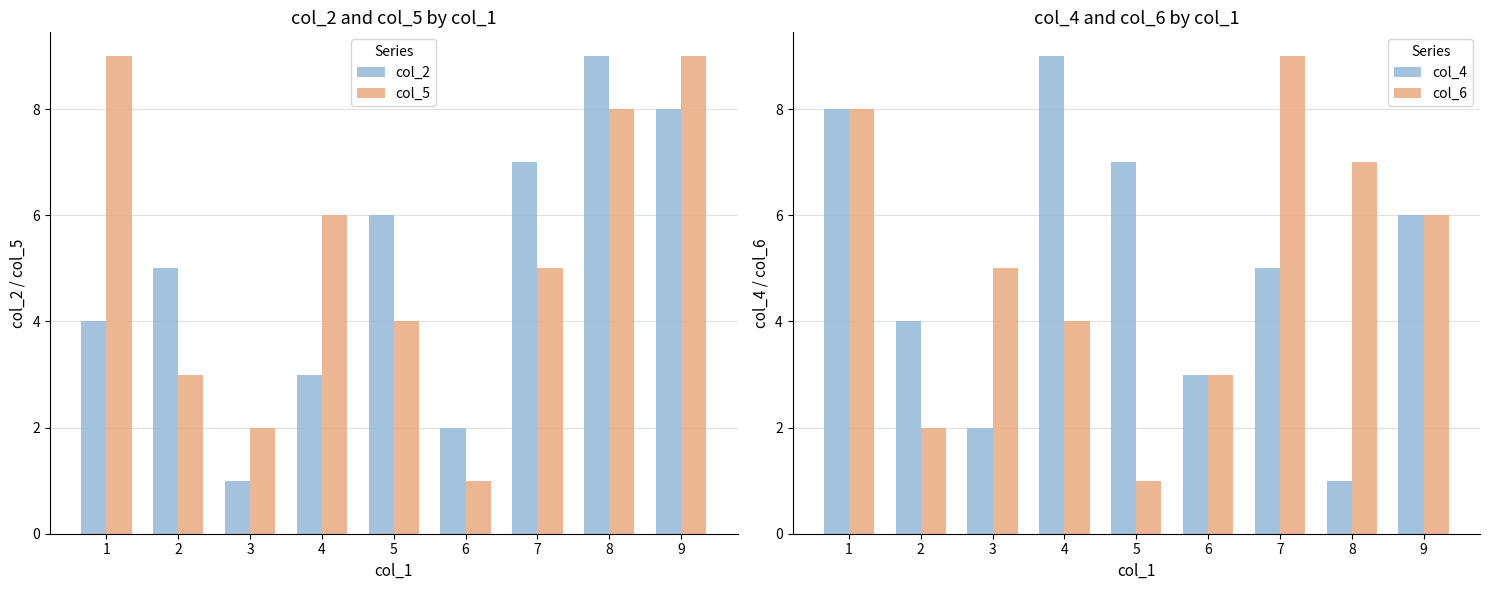

What is the difference between the maximum and second lowest values in the col_4 series?

7